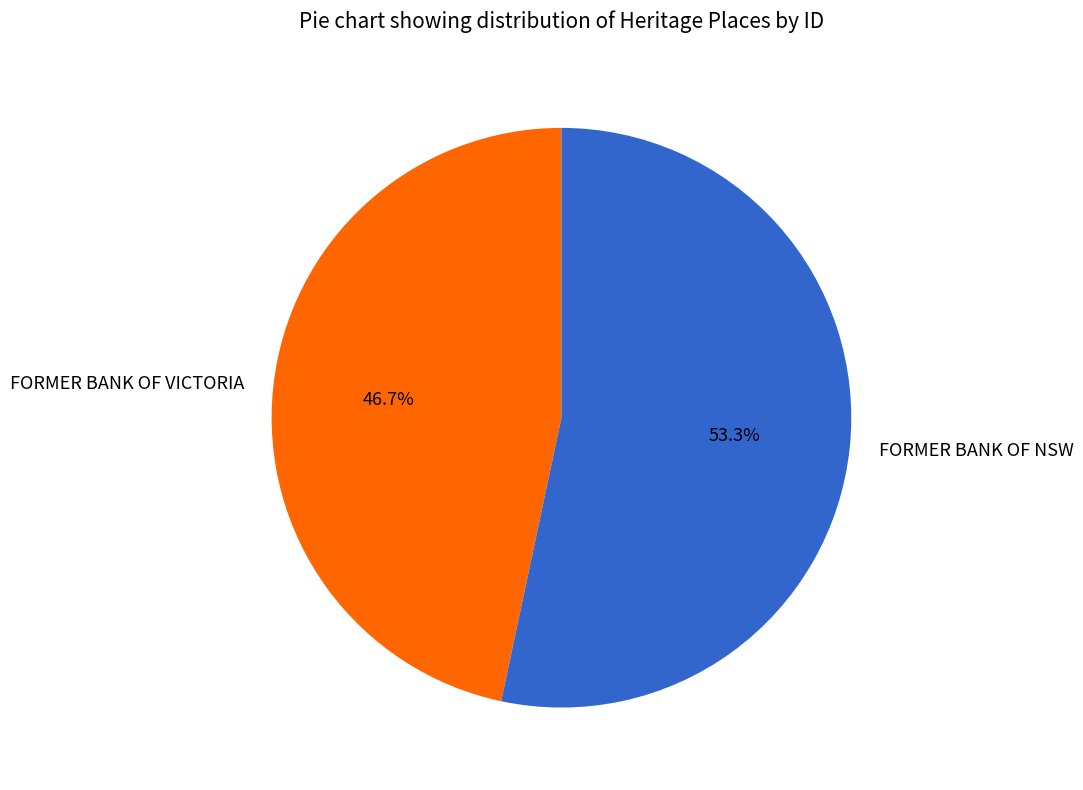

What is the largest slice in the pie chart?

FORMER BANK OF NSW